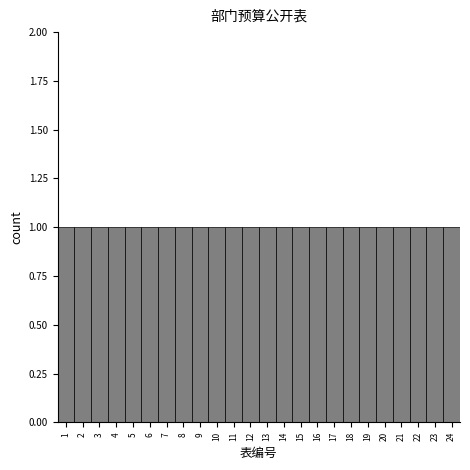

Reading left to right, transcribe this chart: for each bar, give the range it covers on the x-axis and its height. The values are not printed on the chart, so give them approximately, as read against the axis.

0.5 to 1.5: 1
1.5 to 2.5: 1
2.5 to 3.5: 1
3.5 to 4.5: 1
4.5 to 5.5: 1
5.5 to 6.5: 1
6.5 to 7.5: 1
7.5 to 8.5: 1
8.5 to 9.5: 1
9.5 to 10.5: 1
10.5 to 11.5: 1
11.5 to 12.5: 1
12.5 to 13.5: 1
13.5 to 14.5: 1
14.5 to 15.5: 1
15.5 to 16.5: 1
16.5 to 17.5: 1
17.5 to 18.5: 1
18.5 to 19.5: 1
19.5 to 20.5: 1
20.5 to 21.5: 1
21.5 to 22.5: 1
22.5 to 23.5: 1
23.5 to 24.5: 1